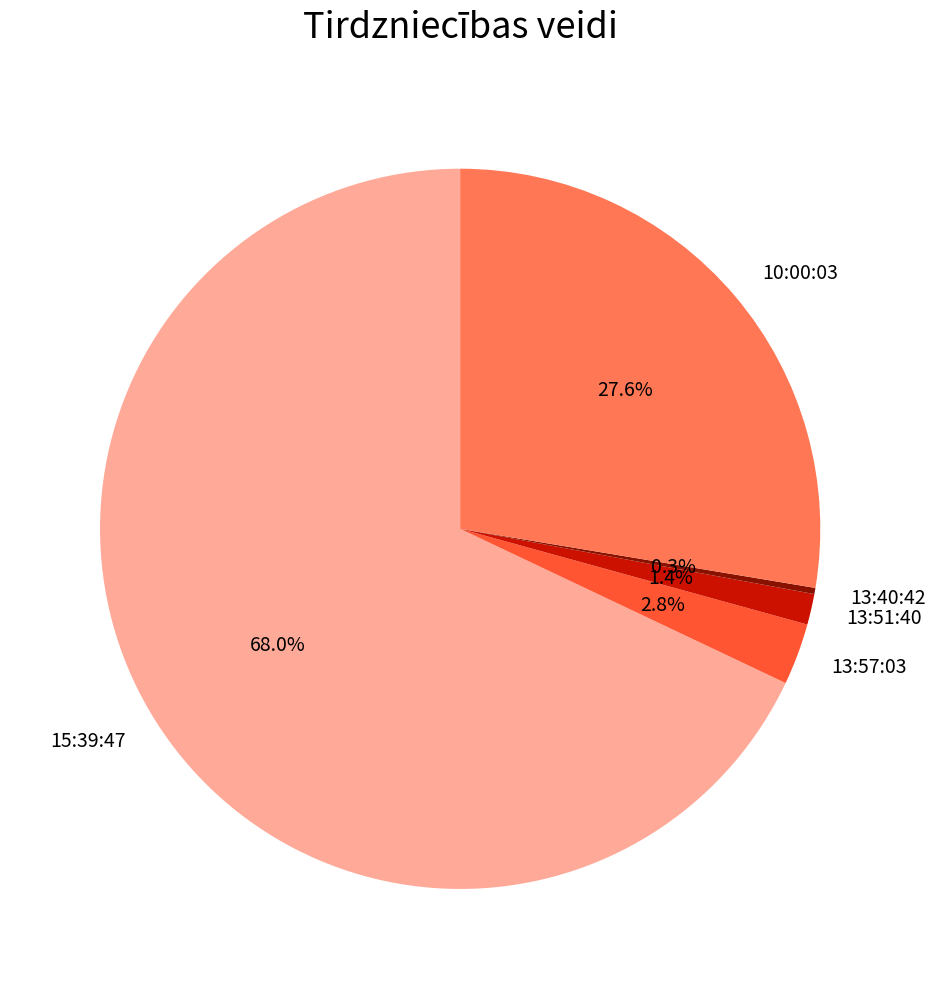

The 15:39:47 slice represents 68% of the pie. True or false?

True